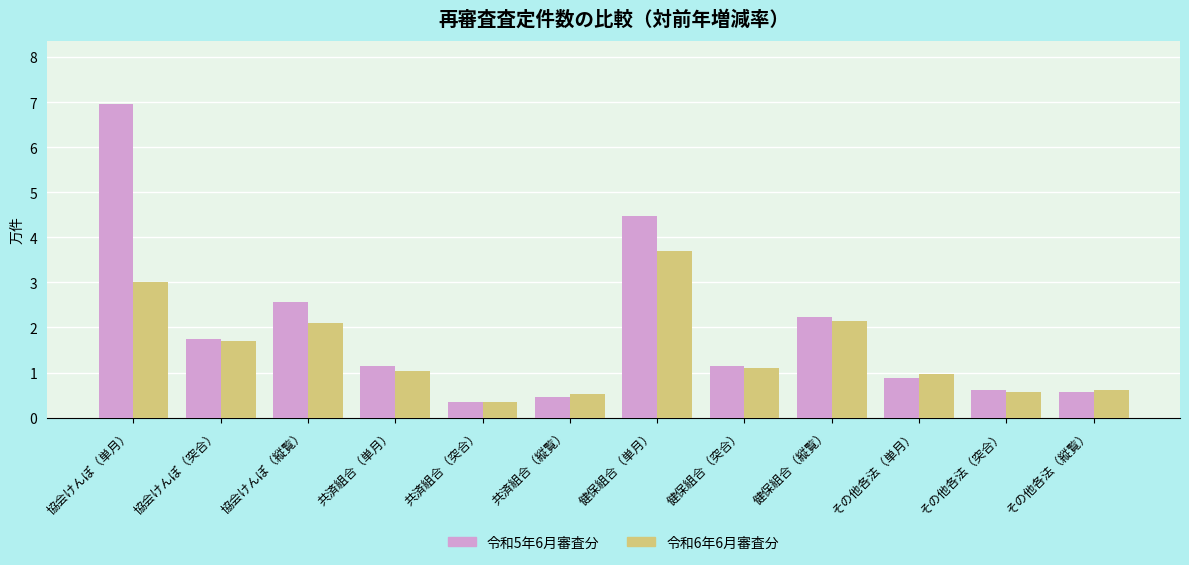

What is the average value of the 令和5年6月審査分 series?

1.9